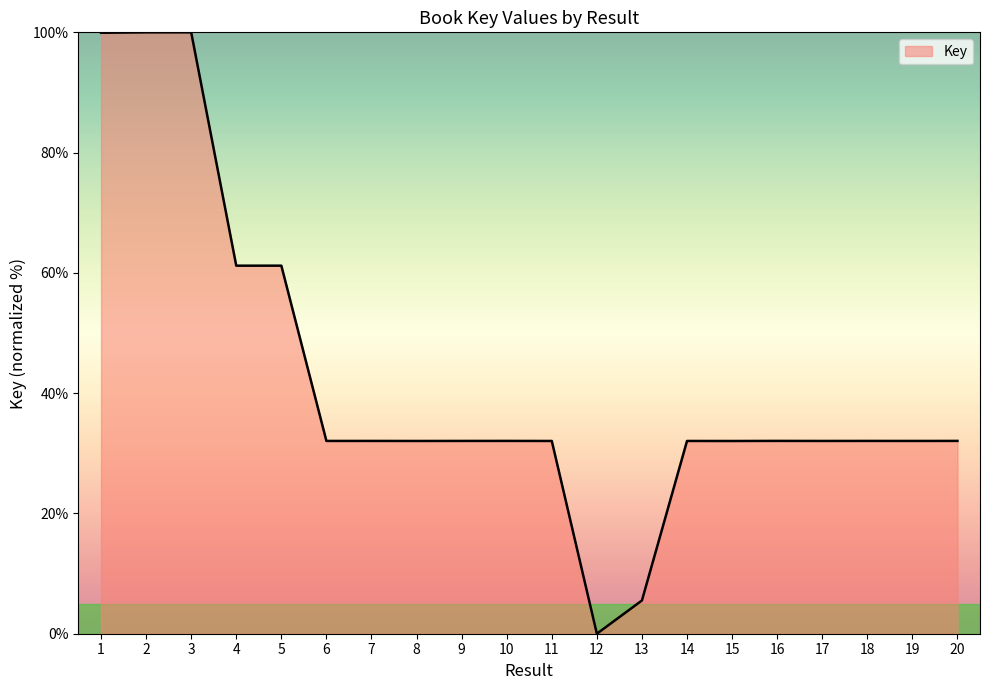

What is the approximate value at 1?

99.9